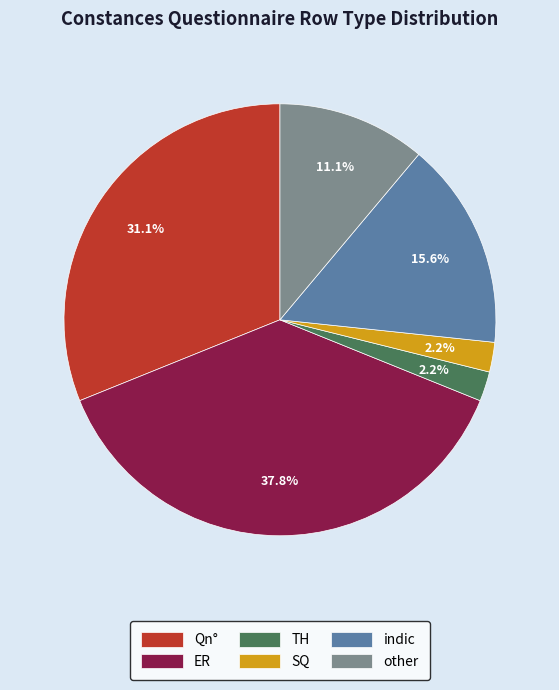

Does other represent more than half of the total?

No